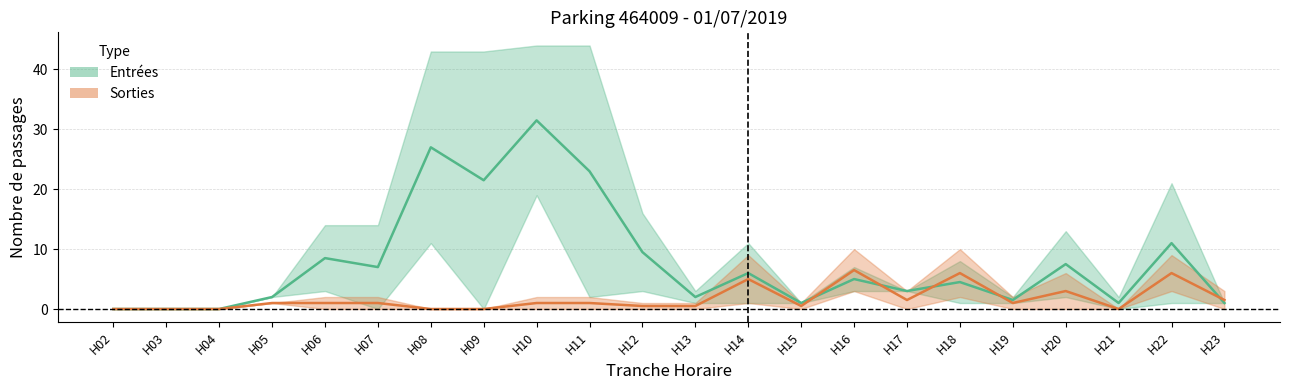

What are all the series names shown in the legend?

Entrées, Sorties